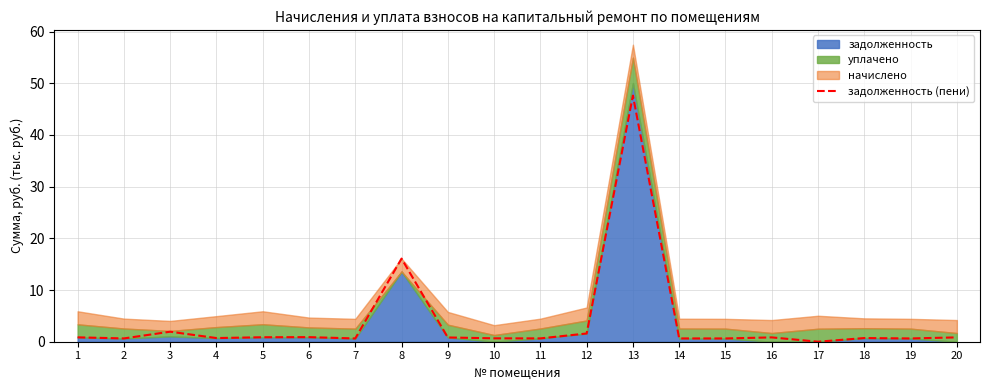

How many lines are shown in the chart?

1